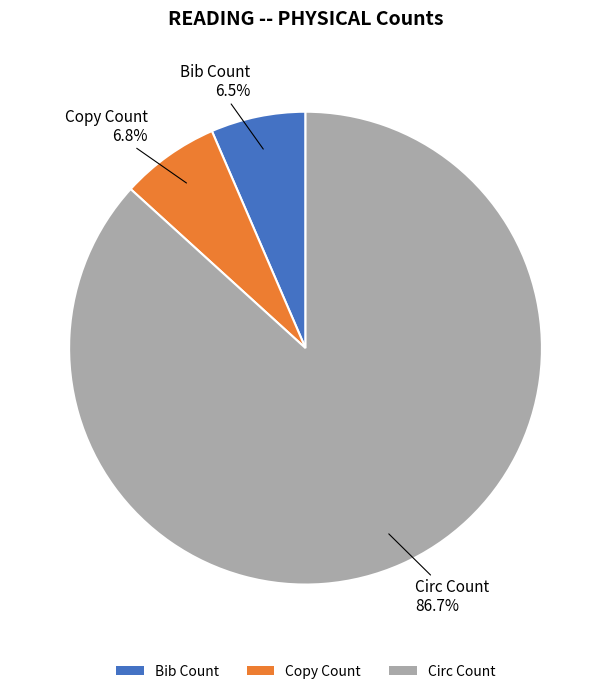

Combined, what portion of the pie is Circ Count and Copy Count?

93.5%